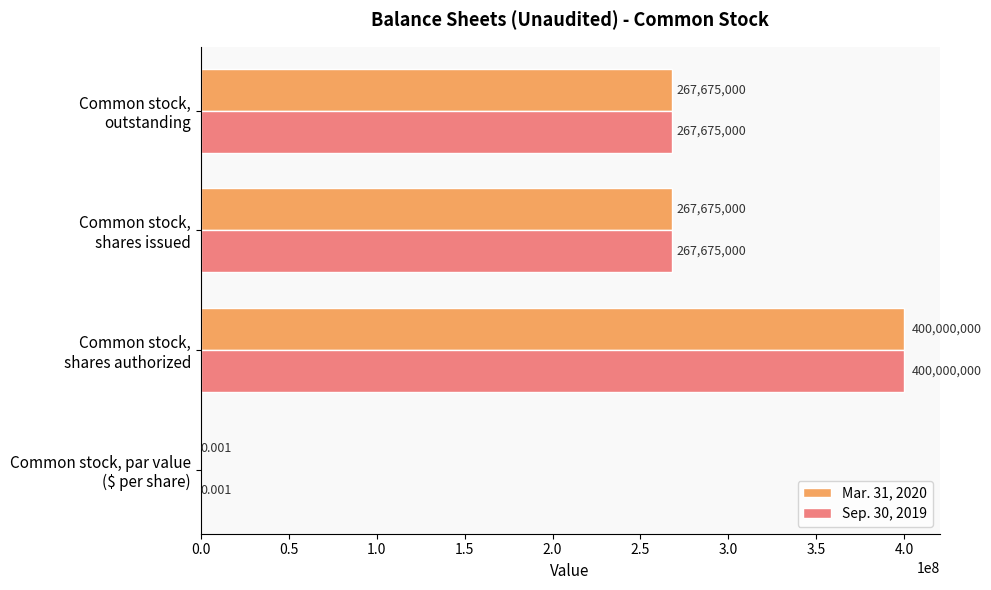

How many series are shown in this chart?

2